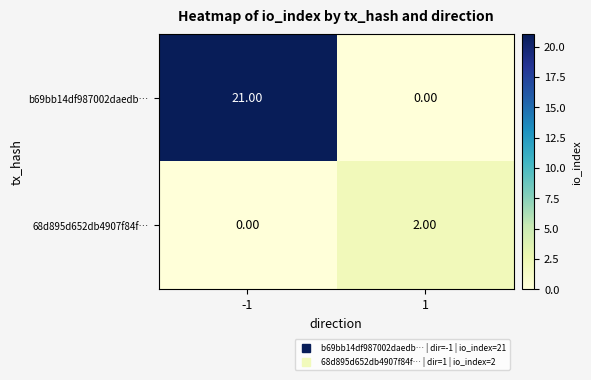

Is the value of b69bb14df987002daedb… at -1 greater than the value of 68d895d652db4907f84f… at 1?

Yes